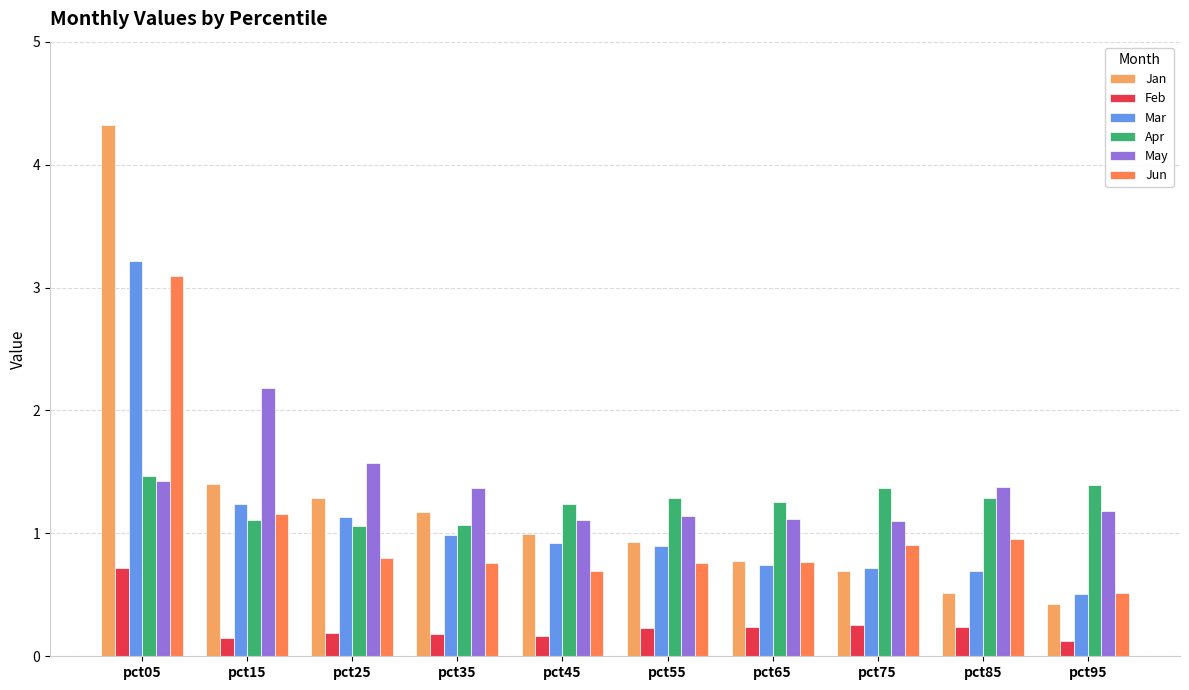

What is the average value of the Apr series?

1.3